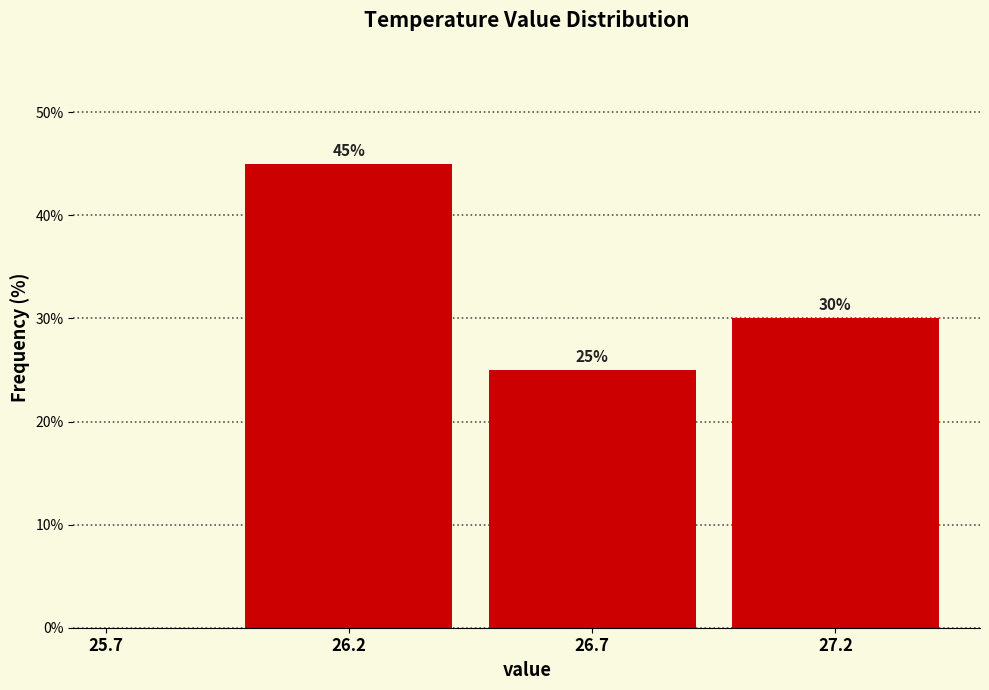

Over which range of the x-axis is the bar tallest?

25.95 to 26.45